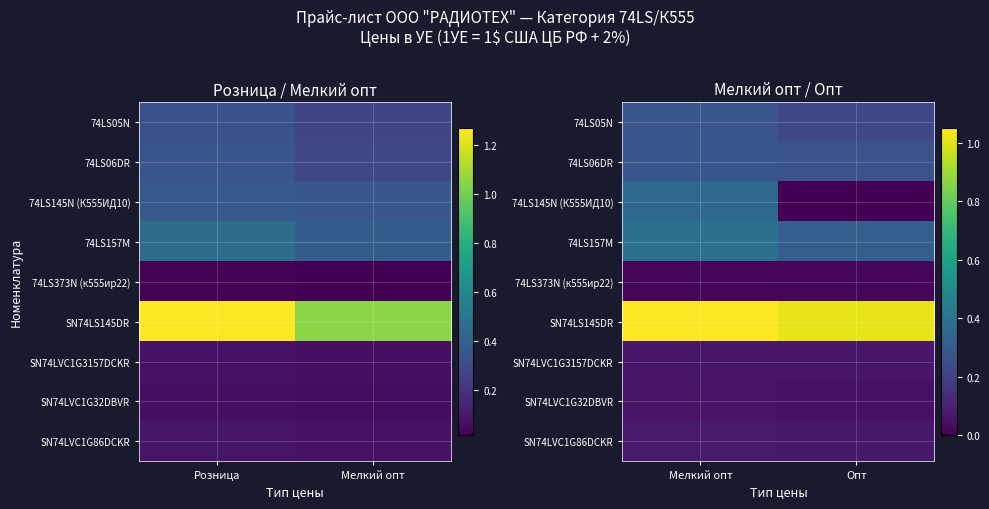

Which has a higher value, Розница or Мелкий опт?

Розница